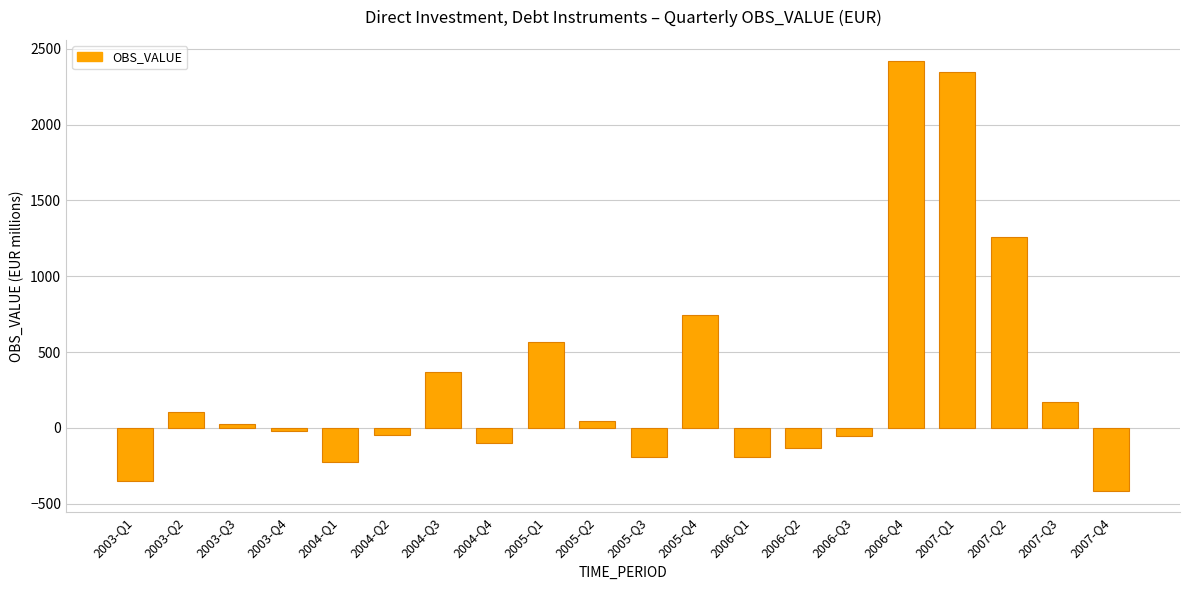

Which label corresponds to the largest value in the chart?

2006-Q4